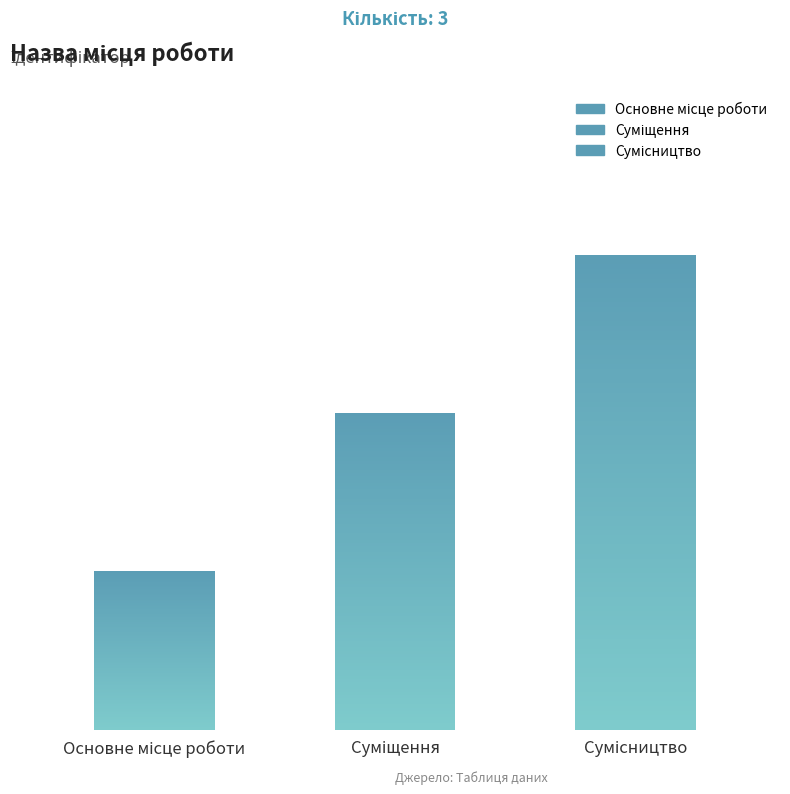

Rank the categories by value from highest to lowest.

Сумісництво, Суміщення, Основне місце роботи